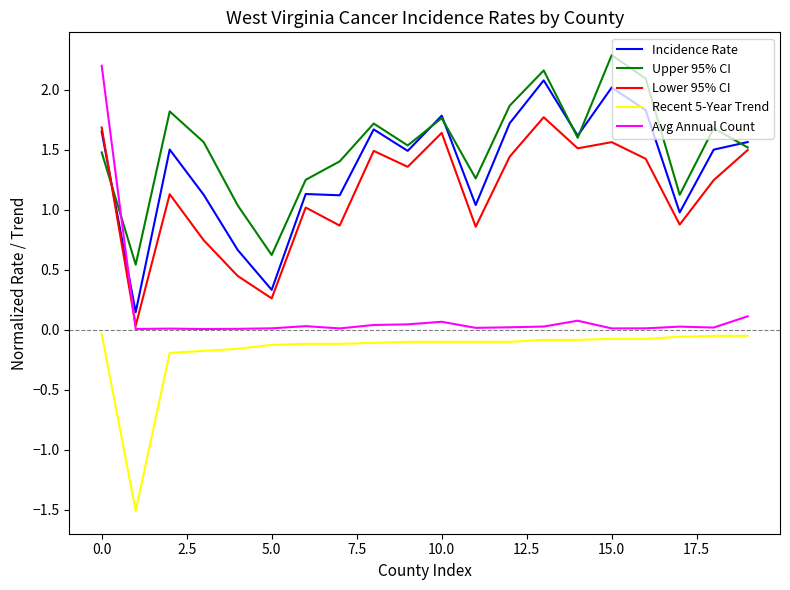

How many intersections are there between Avg Annual Count and Incidence Rate?

1